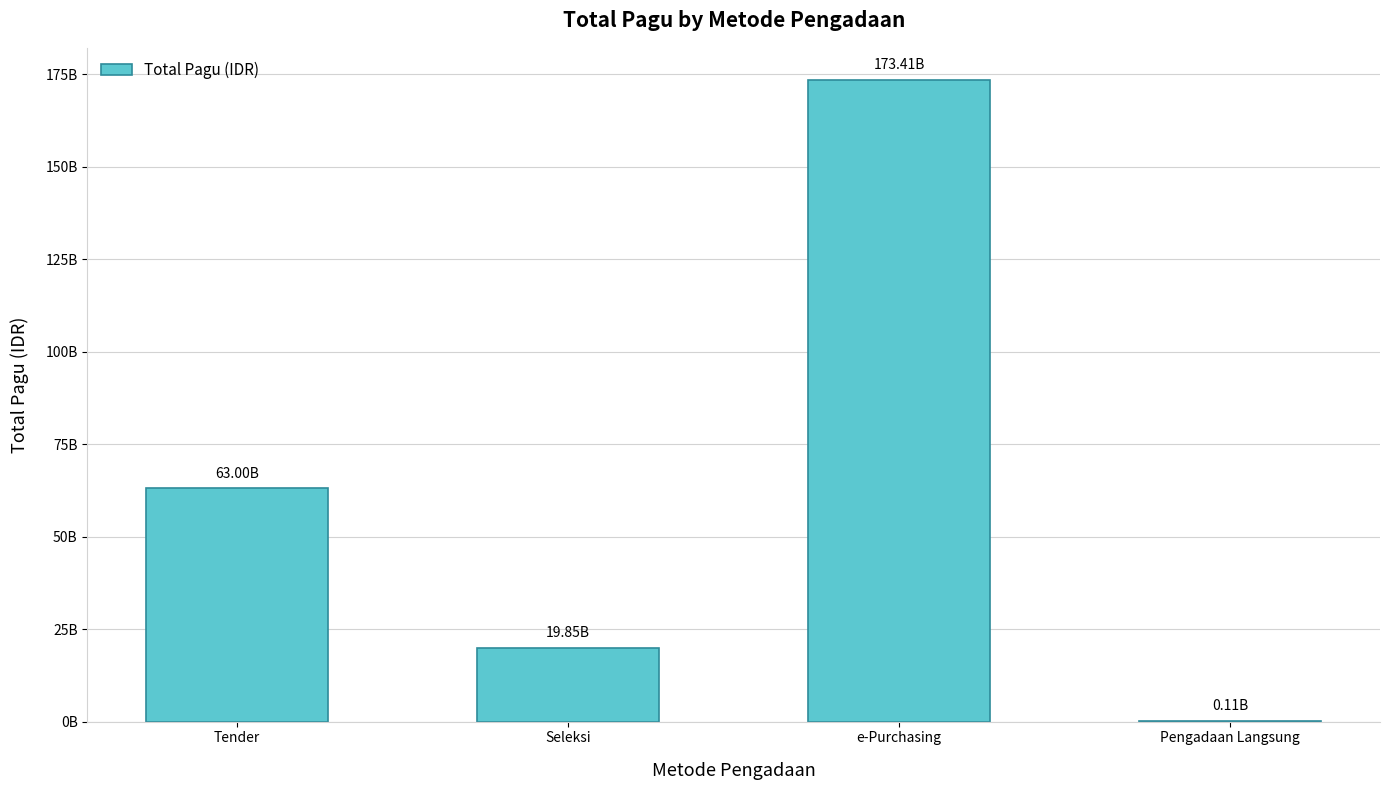

How many values are between 19845030450 and 173413750000?

3